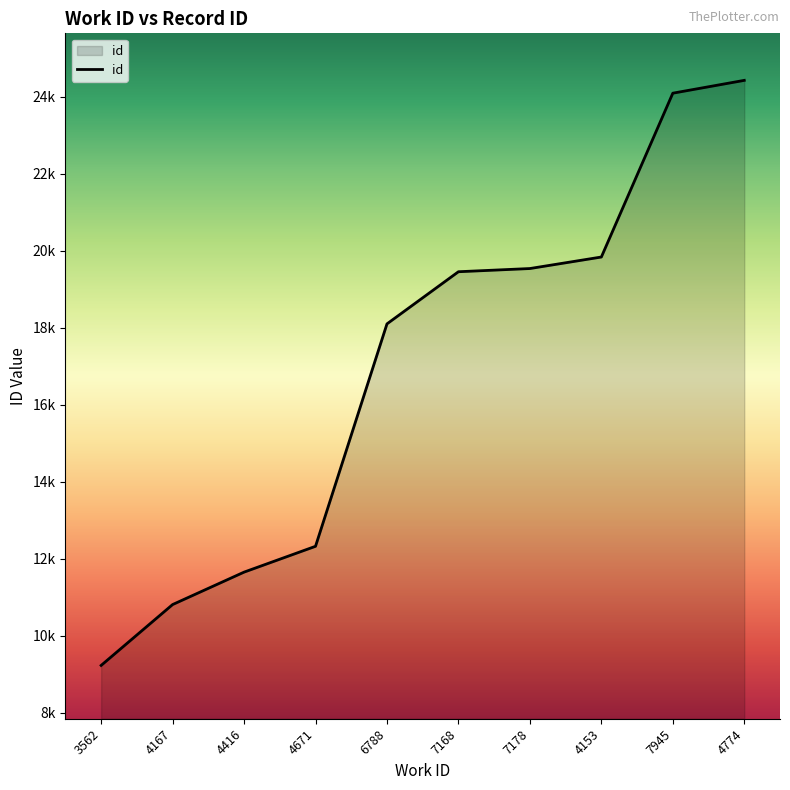

Does the chart display data point markers on the line(s)?

No